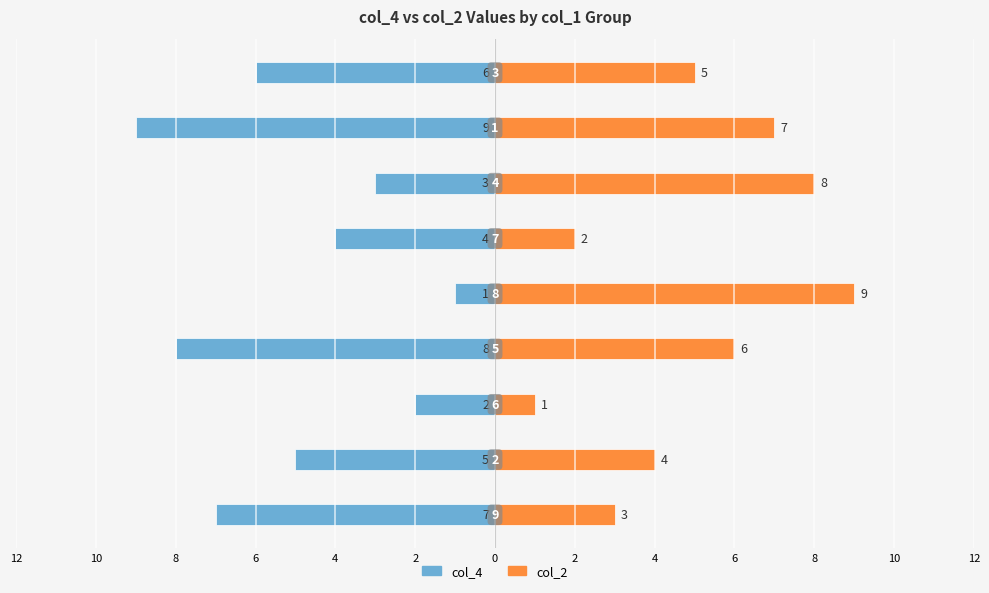

How many bars are there in each group?

2